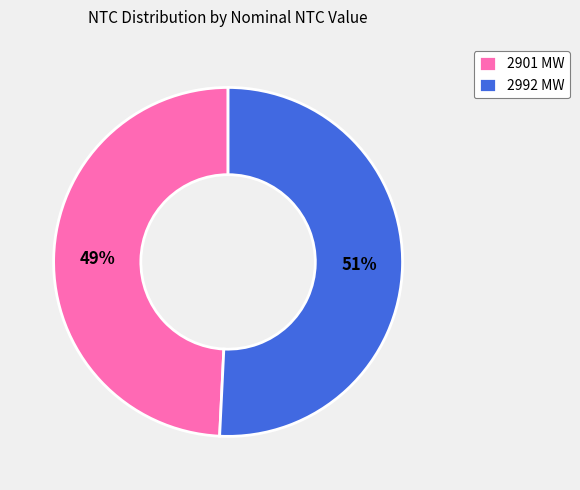

Between 2992 MW and 2901 MW, which is larger?

2992 MW